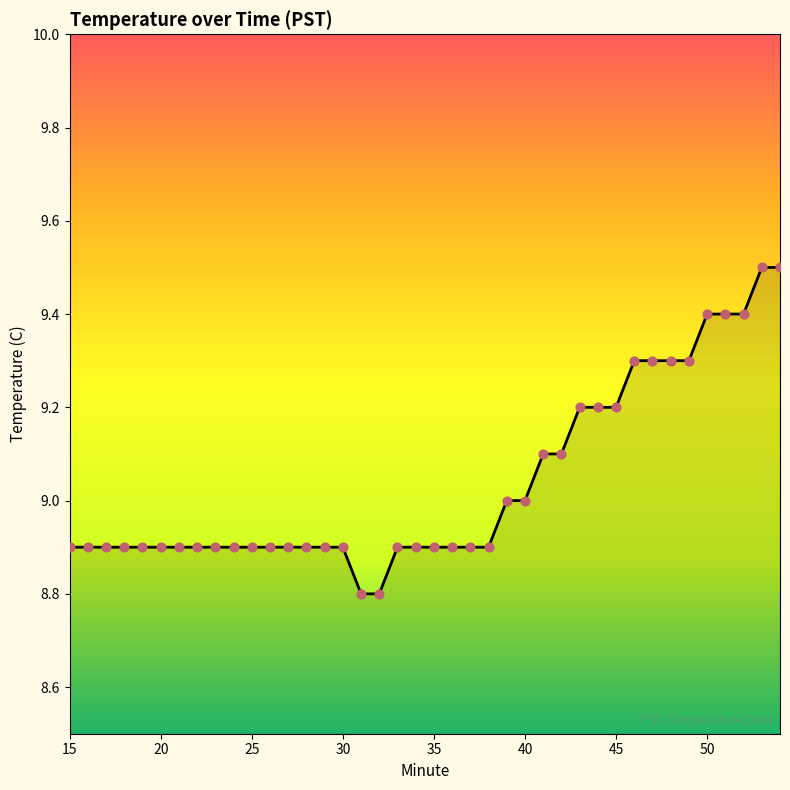

What is the greatest value displayed?

9.5